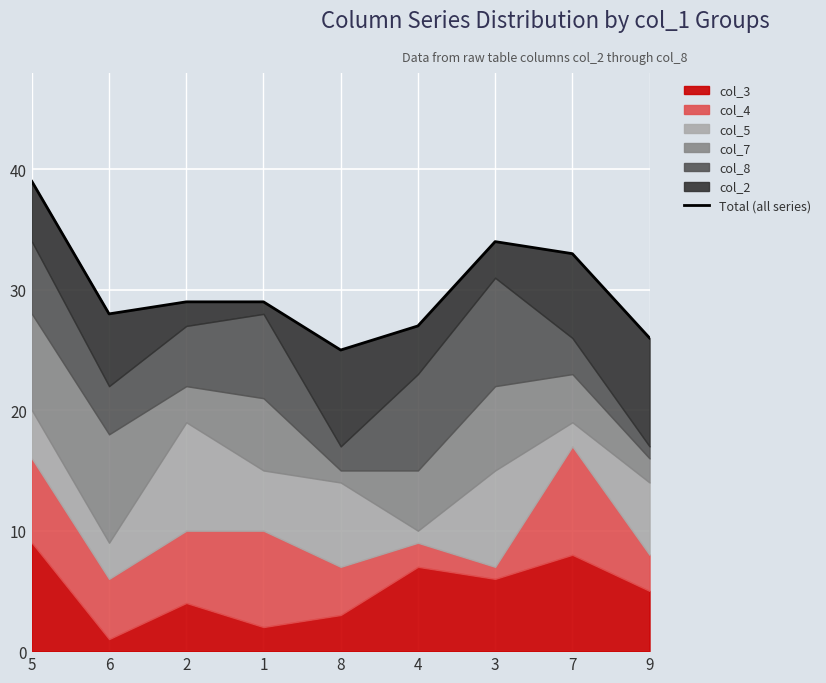

What is the label of the 7th point from the left?

3